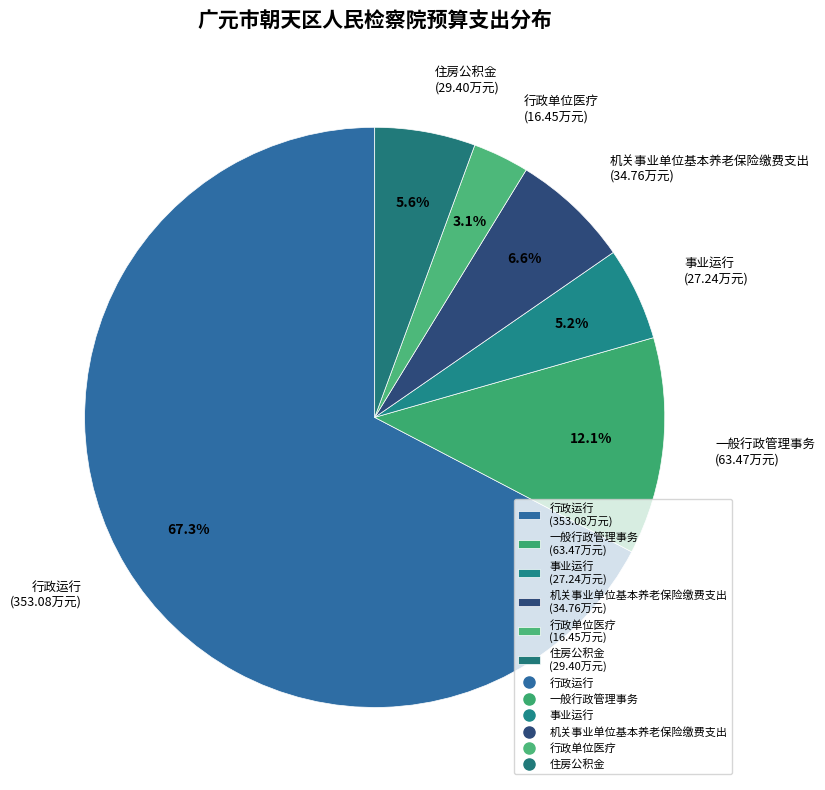

To the nearest percent, what is the difference between the 行政单位医疗 and 一般行政管理事务 slice percentages?

9%